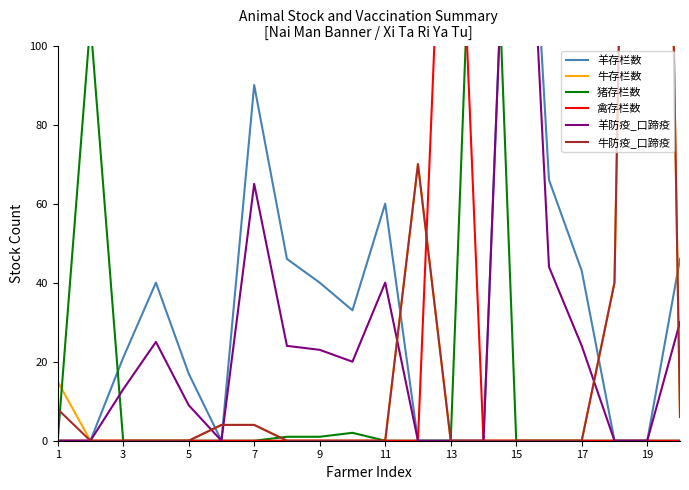

Is it true that 禽存栏数 equals -97 at 15?

False